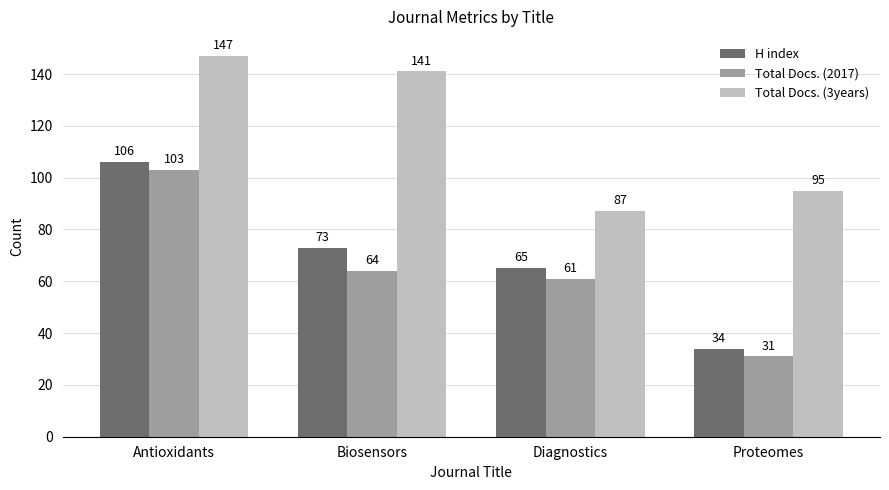

What is the difference between the highest and lowest values at Biosensors?

77